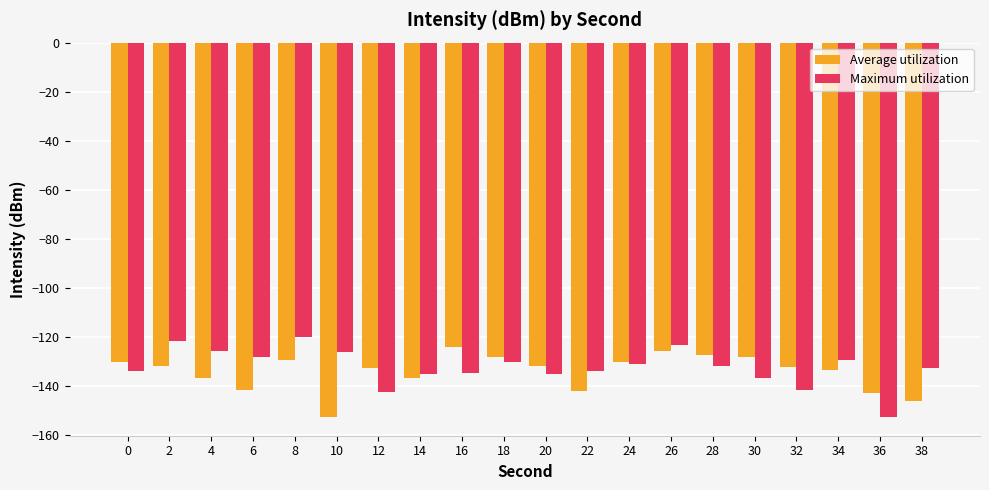

What is the total value across all series at 2?

-253.2